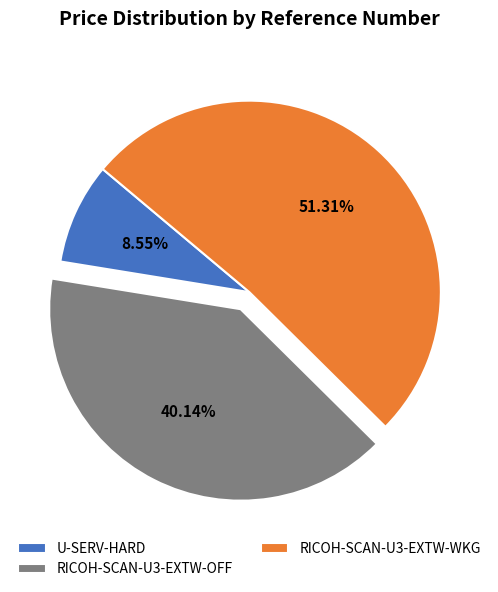

What percentage is the U-SERV-HARD slice, to the nearest percent?

9%